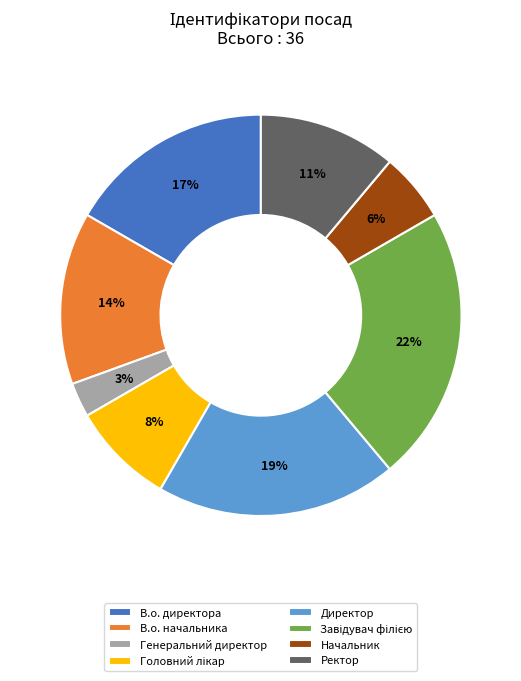

Do Директор and Генеральний директор together represent more than half of the pie?

No